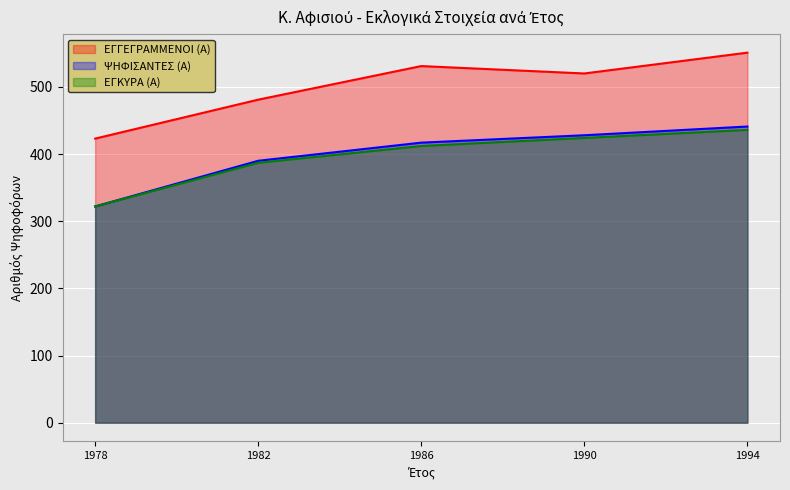

Which series changed the most between 1986 and 1990?

ΕΓΚΥΡΑ (Α)